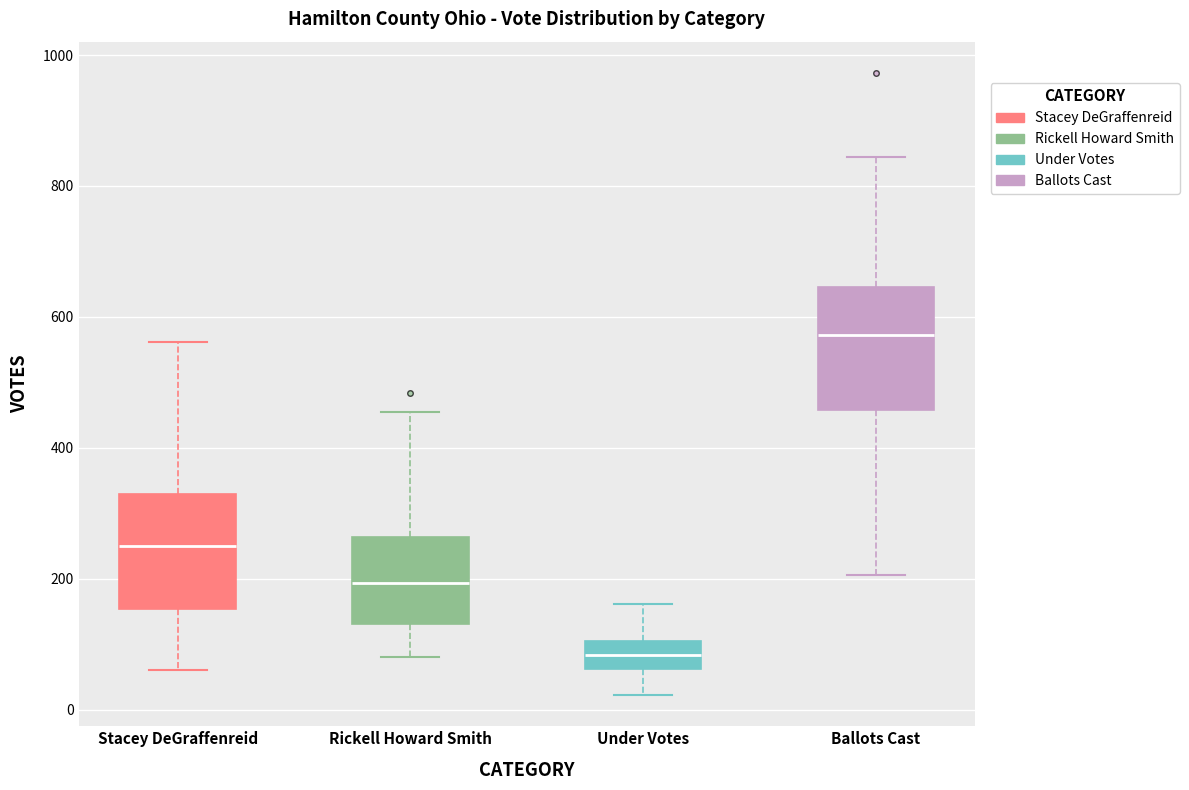

Reading left to right, transcribe this box plot: for each box, give where its median line is, the range the box spans, and where its two whiskers end, as read against the y-axis. The values are not printed on the chart, so give them approximately, as read against the axis.

Stacey DeGraffenreid: median 260, box 160 to 320, whiskers 60 to 560
Rickell Howard Smith: median 200, box 140 to 260, whiskers 80 to 460
Under Votes: median 80, box 60 to 100, whiskers 20 to 160
Ballots Cast: median 580, box 460 to 640, whiskers 200 to 840